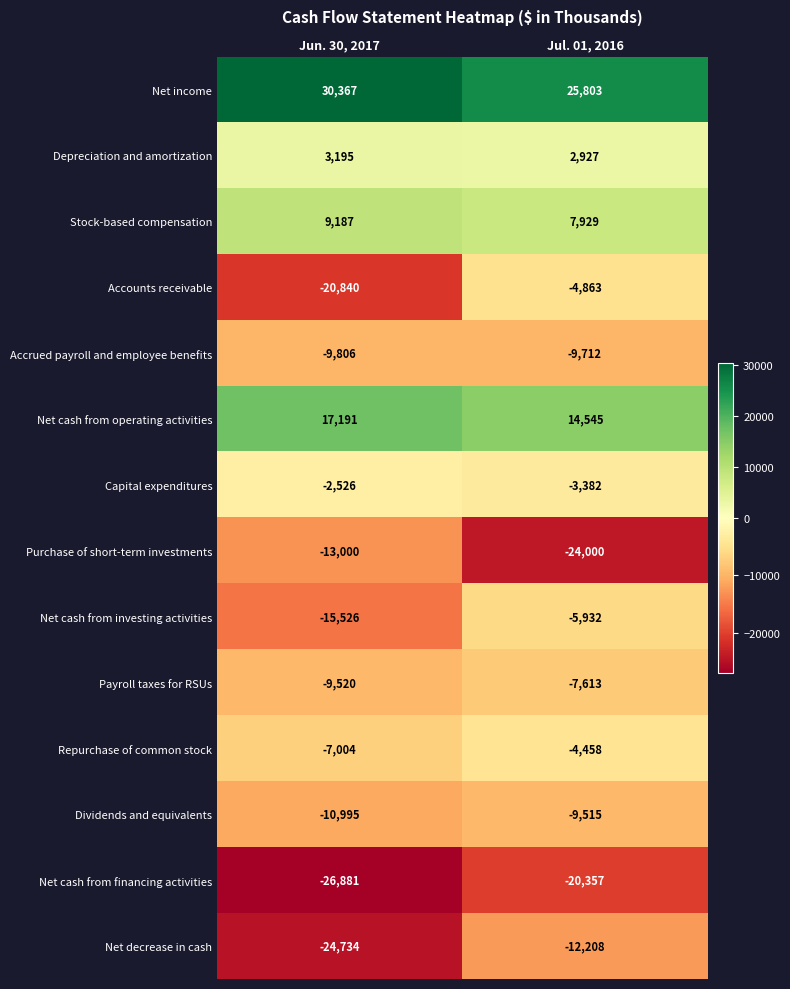

At which category does the chart reach its peak across all series?

Jun. 30, 2017